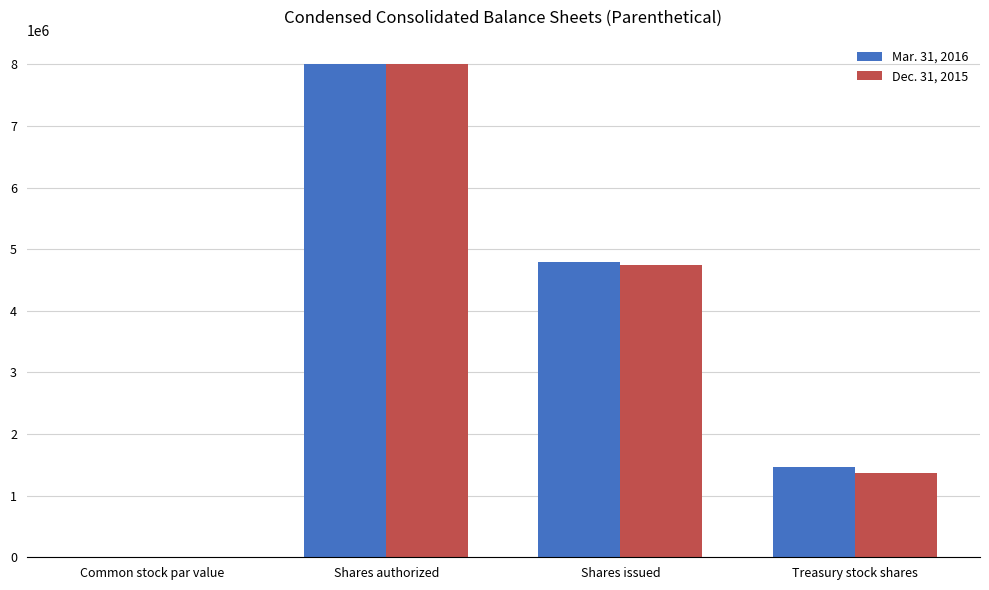

At which category is the sum across all series the highest?

Shares authorized